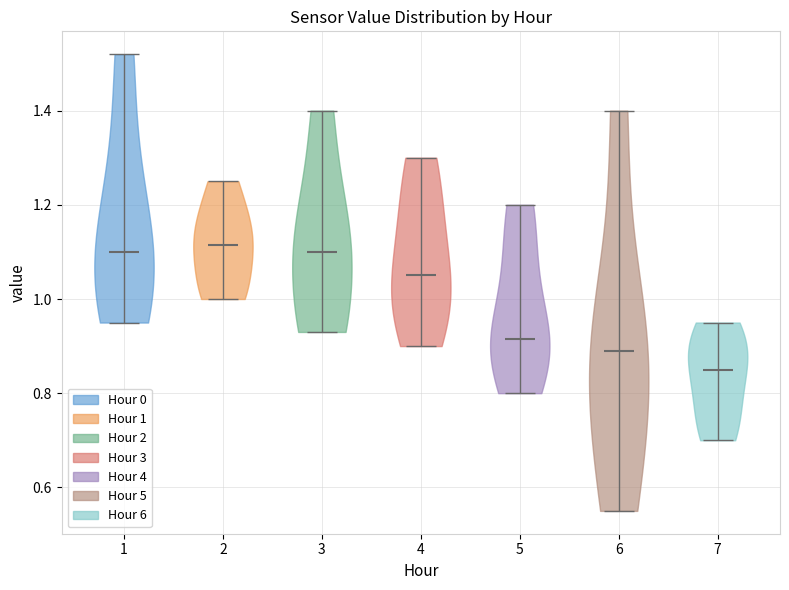

What is the highest point the violin at x = 6 reaches on the y-axis? The values are not printed on the chart, so give them approximately, as read against the axis.

1.40